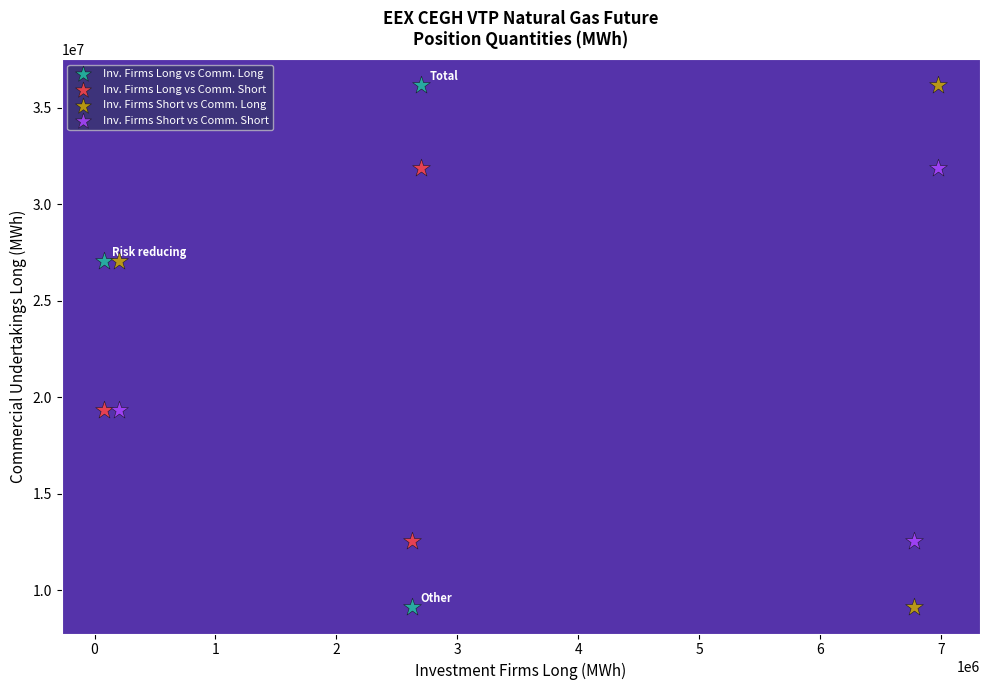

What are all the series names shown in the legend?

Inv. Firms Long vs Comm. Long, Inv. Firms Long vs Comm. Short, Inv. Firms Short vs Comm. Long, Inv. Firms Short vs Comm. Short